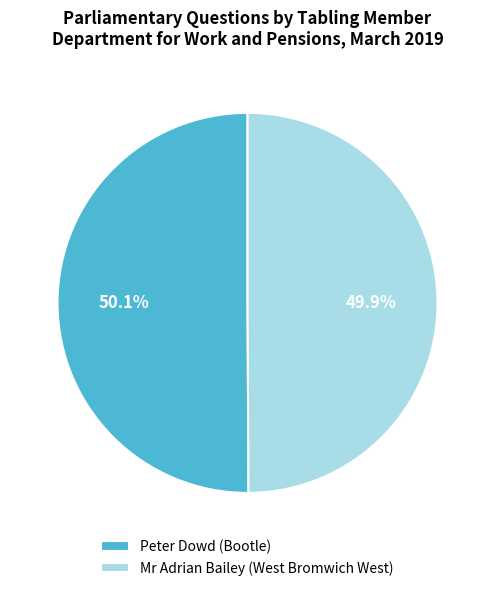

To the nearest percent, what is the combined percentage of Peter Dowd (Bootle) and Mr Adrian Bailey (West Bromwich West)?

100%